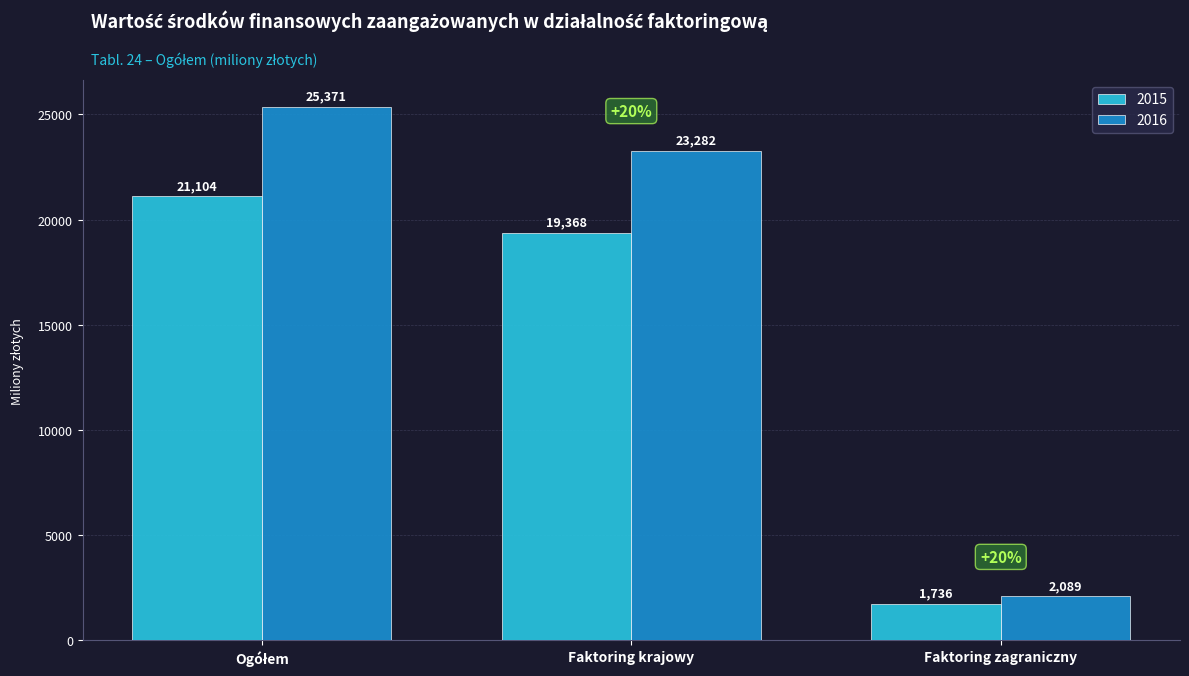

What is the value of the 2016 bar at the 2nd from the left?

23282.2